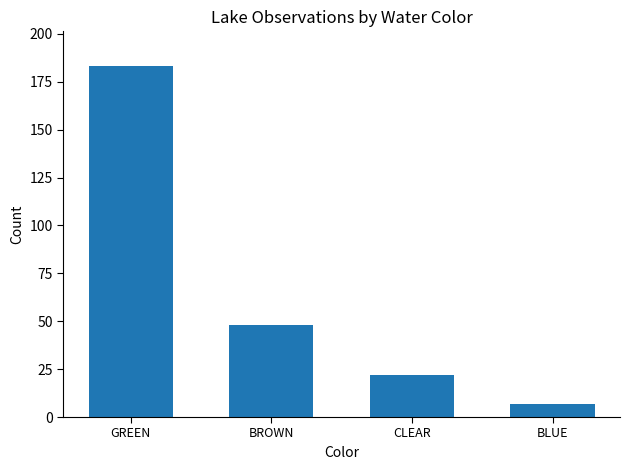

What is the difference between the maximum and second lowest values?

161